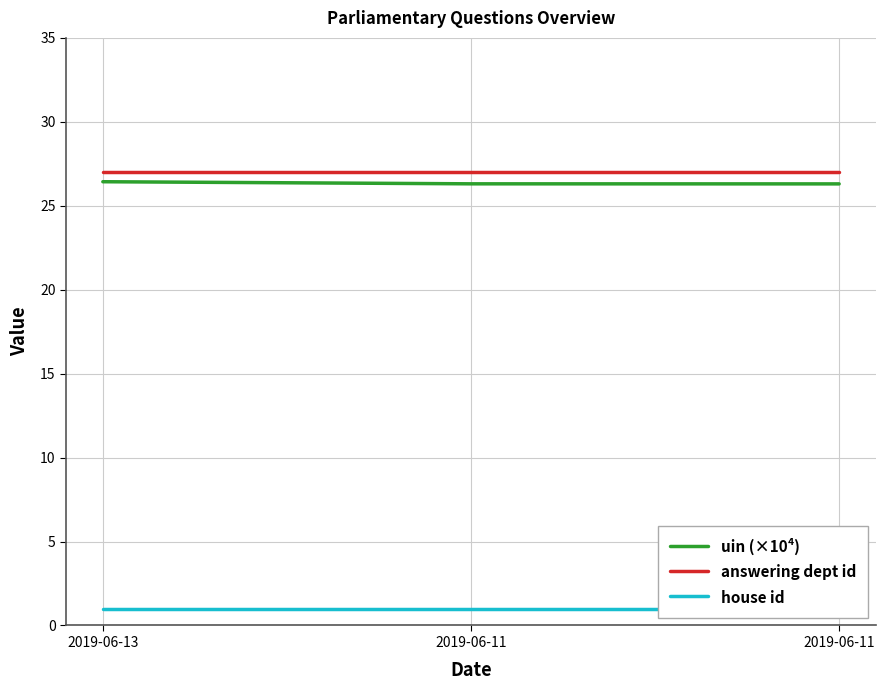

What is the minimum value shown in the chart?

1.0